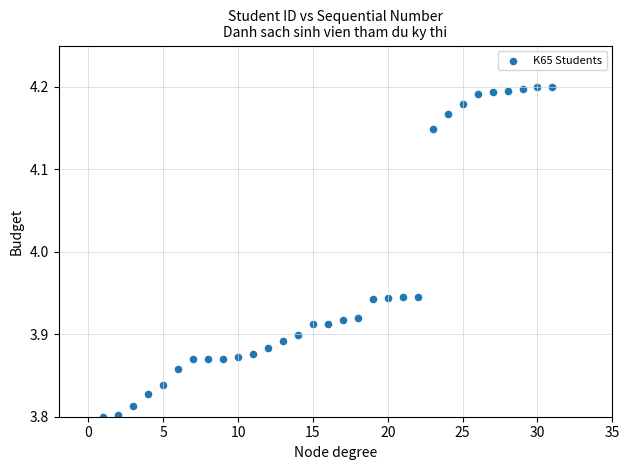

What is the range of X values (max minus min)?

30.0